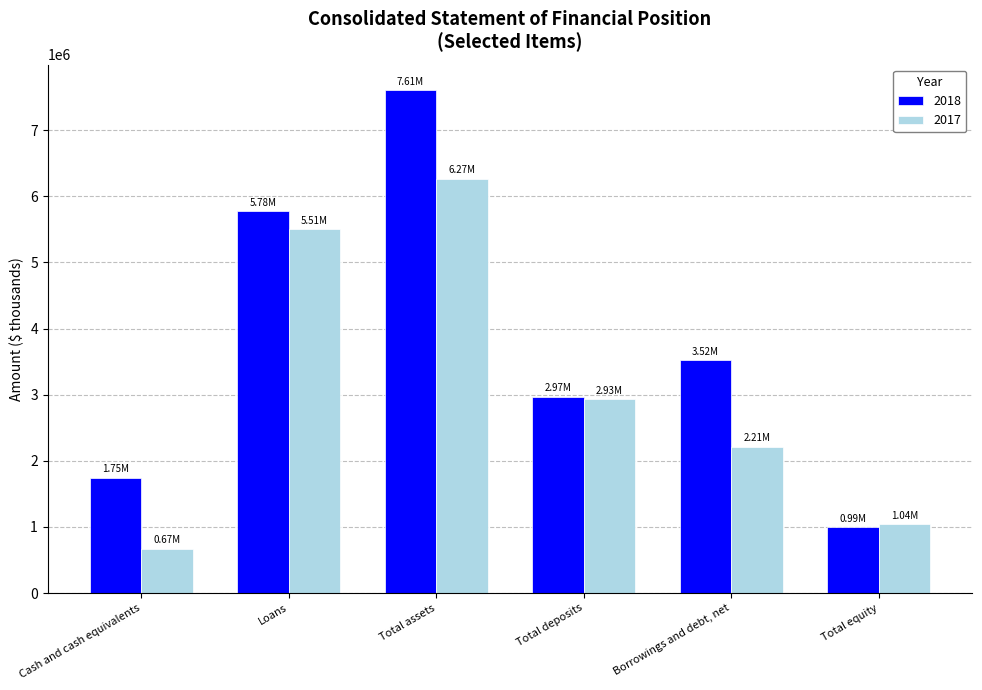

List the labels in order of 2017 value, largest first.

Total assets, Loans, Total deposits, Borrowings and debt, net, Total equity, Cash and cash equivalents